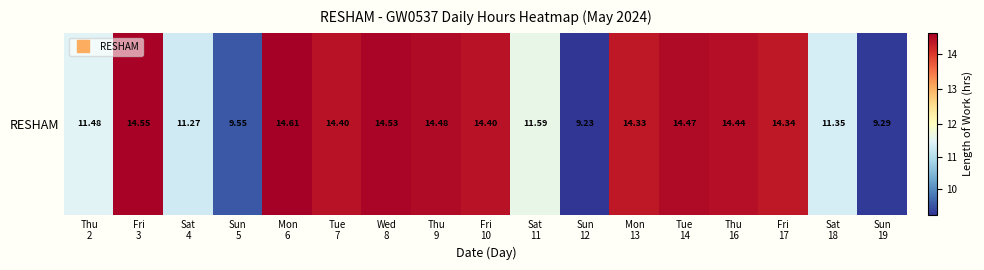

List the labels in order of value, largest first.

Mon
6, Fri
3, Wed
8, Thu
9, Tue
14, Thu
16, Tue
7, Fri
10, Fri
17, Mon
13, Sat
11, Thu
2, Sat
18, Sat
4, Sun
5, Sun
19, Sun
12